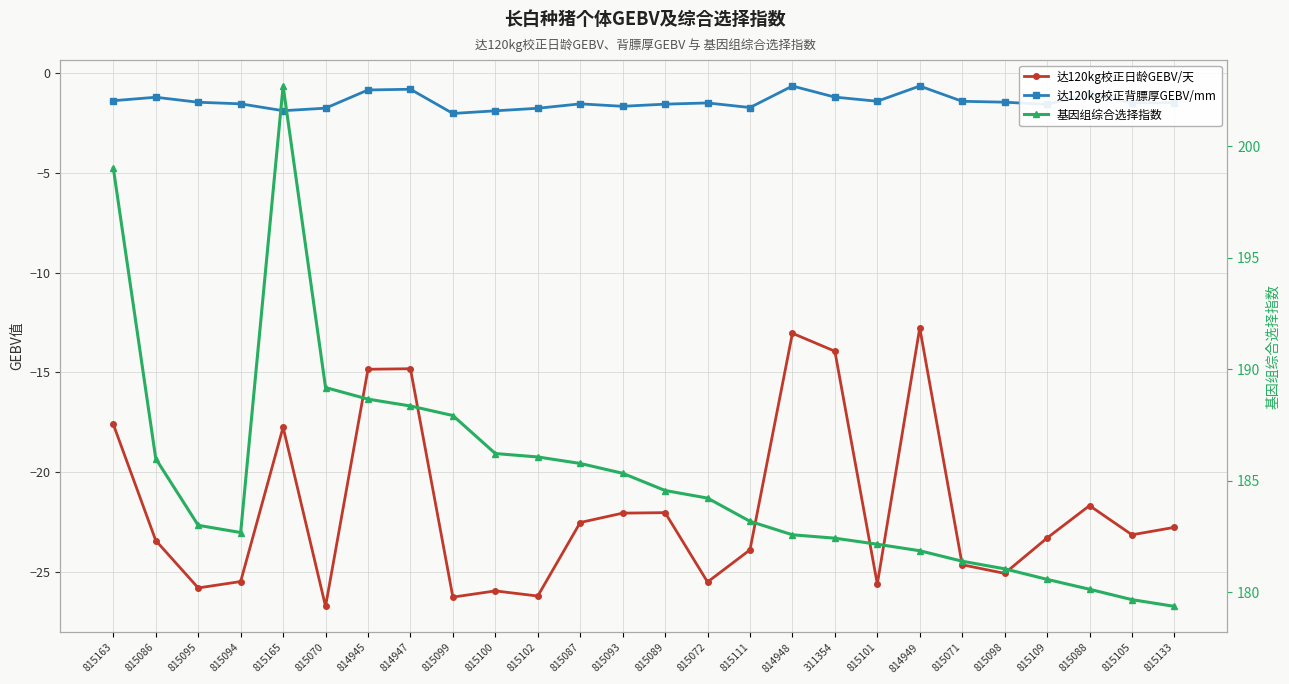

Where does the 达120kg校正背膘厚GEBV/mm series first go above -1?

814945